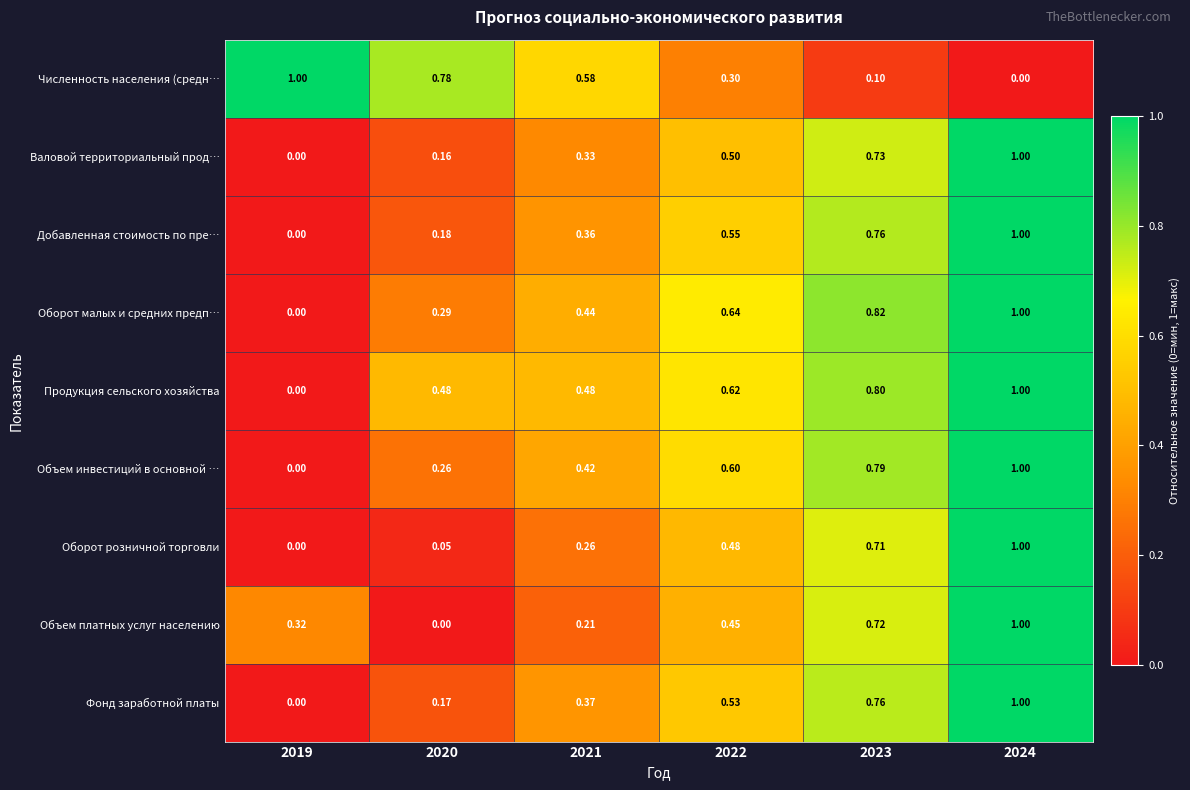

Between 2020 and 2023, which series saw the biggest shift?

Объем платных услуг населению